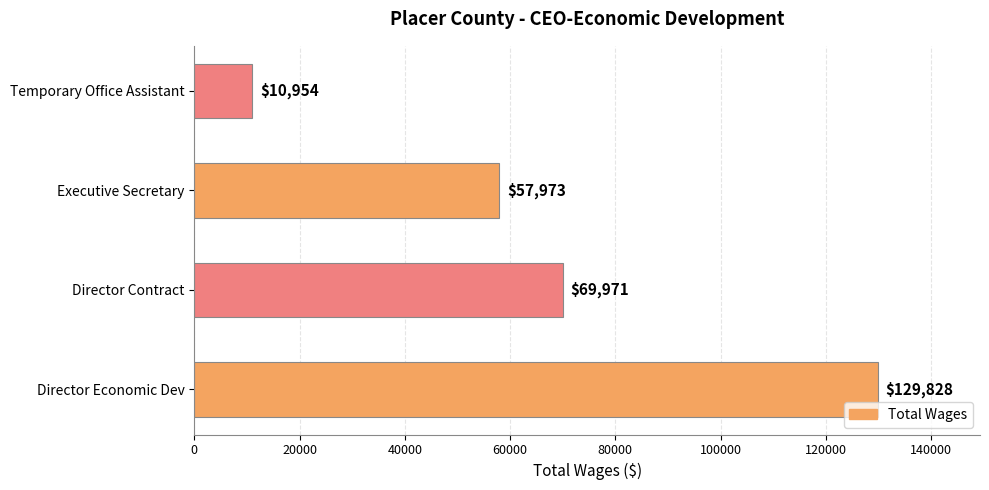

What is the difference between the maximum and minimum values?

118874